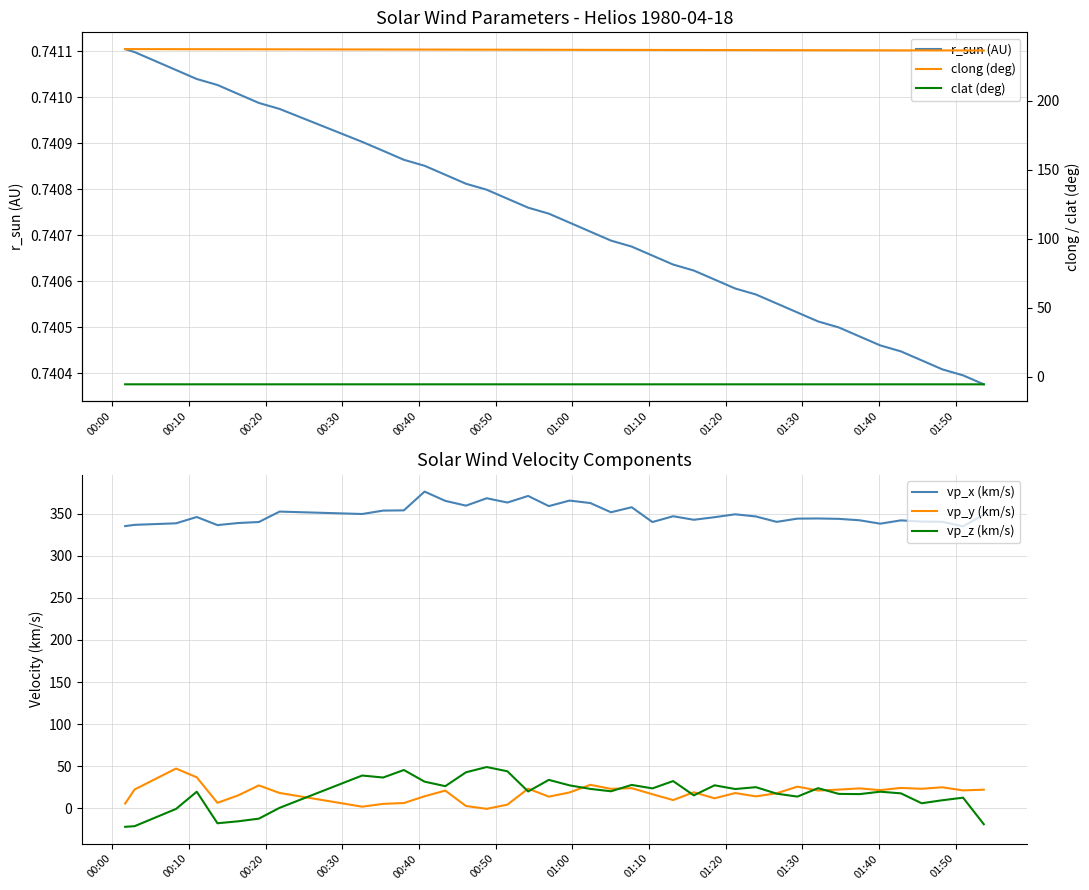

True or false: vp_x (km/s) and r_sun (AU) intersect in this chart.

False